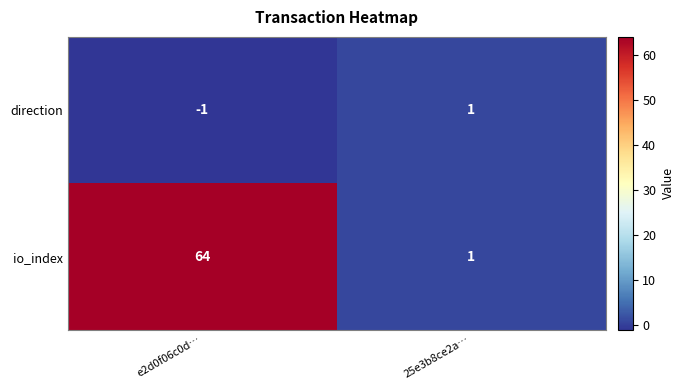

The value of direction at e2d0f06c0d… is -1. True or false?

True